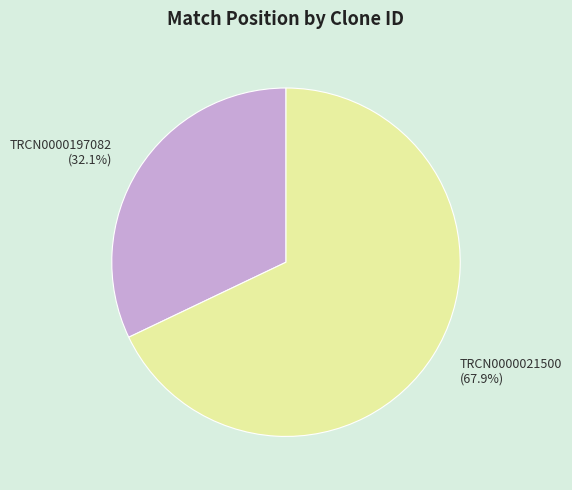

True or false: TRCN0000197082 accounts for 22% of the total.

False